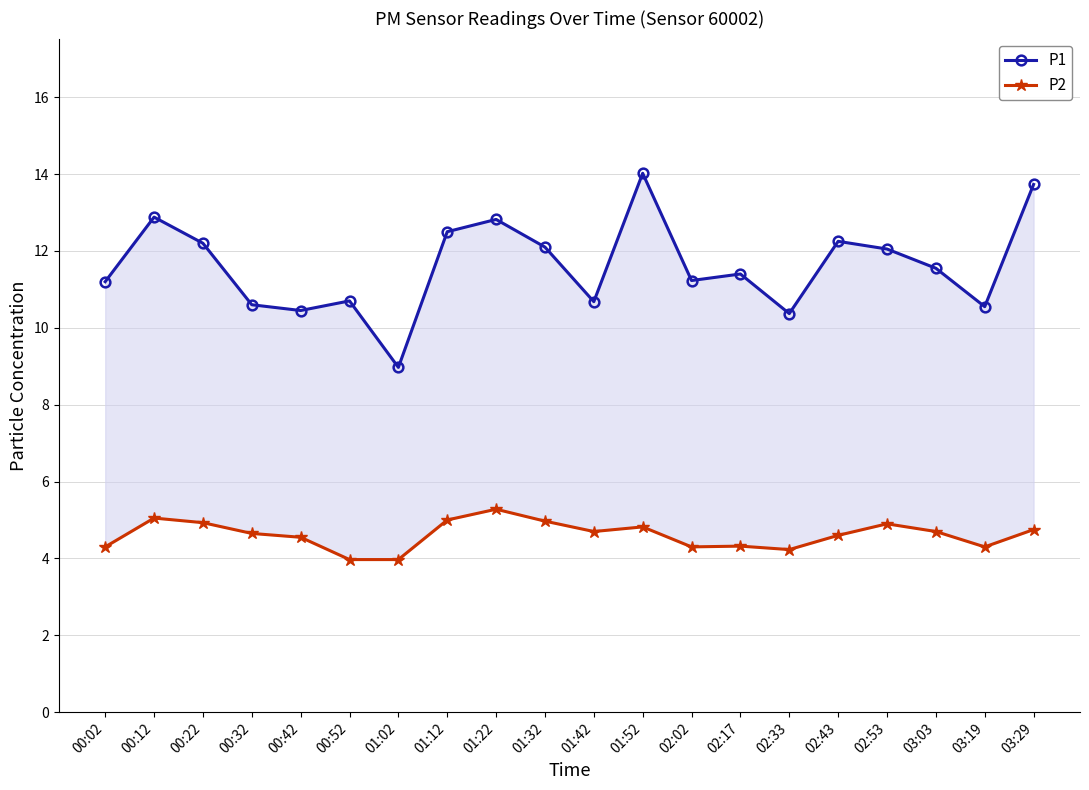

Is this an area chart (filled region under the line)?

No